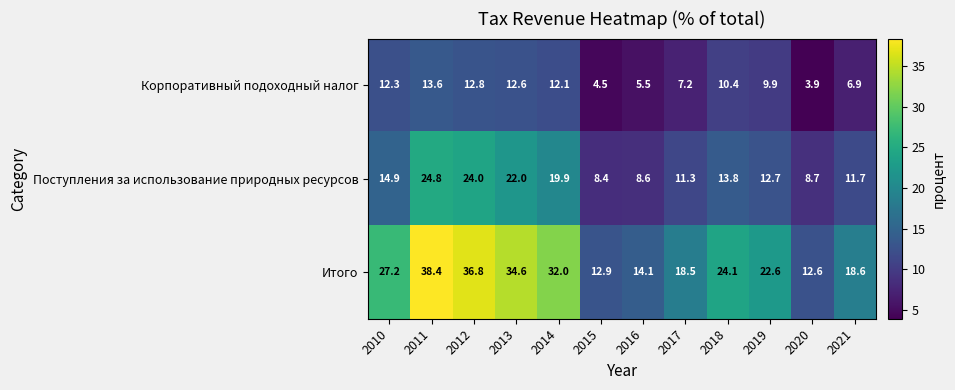

What value does the Корпоративный подоходный налог series have at 2020?

3.9